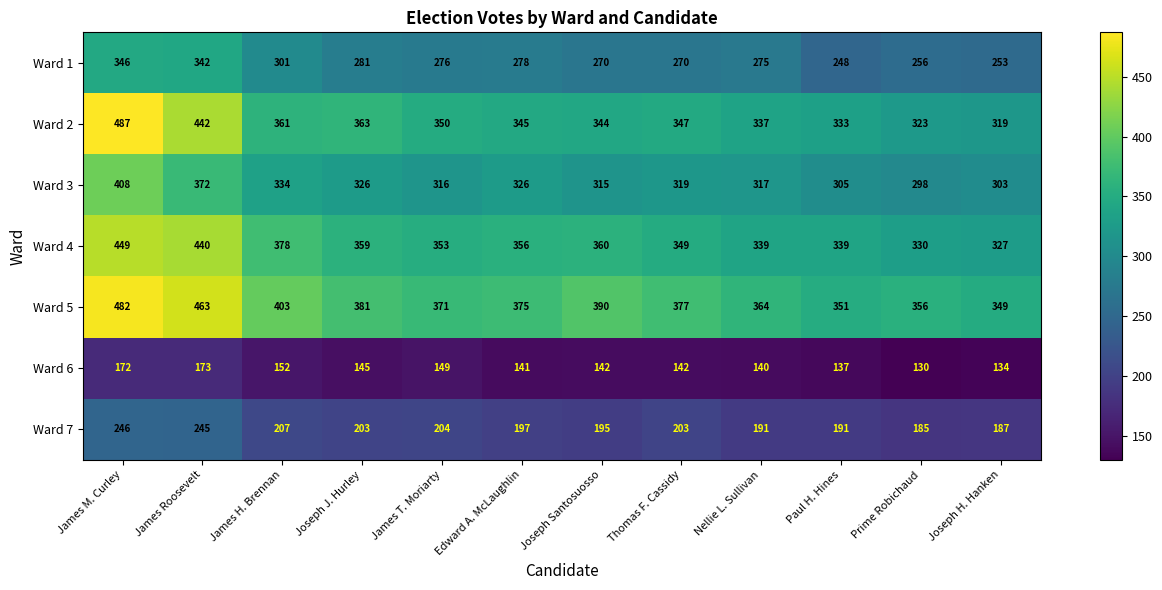

Is it true that Ward 2 equals 124 at James T. Moriarty?

False